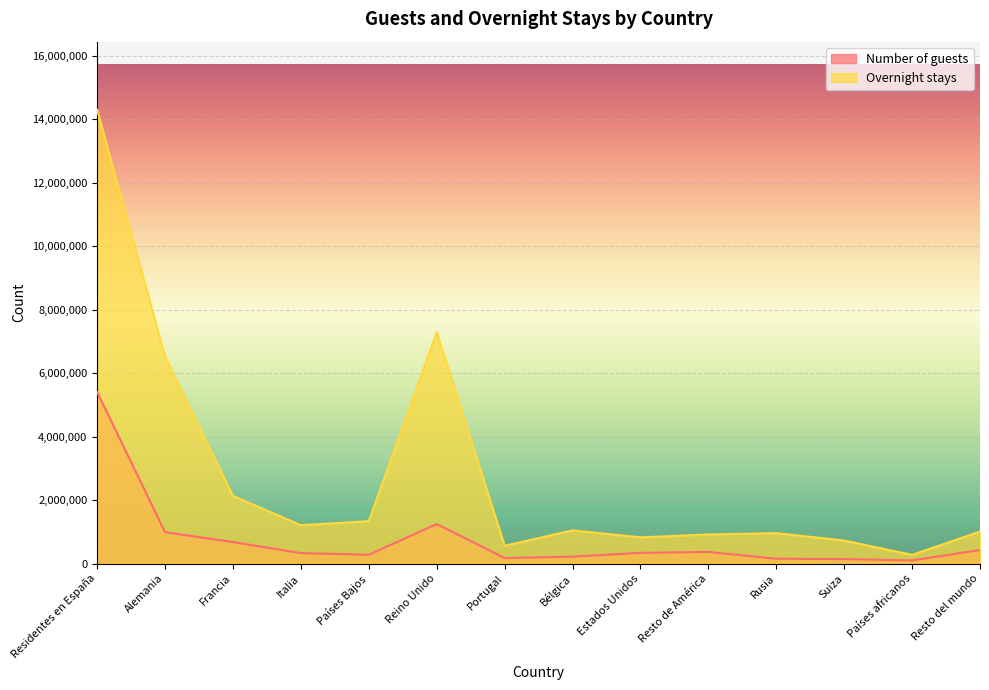

At which category does the chart reach its minimum across all series?

Países africanos